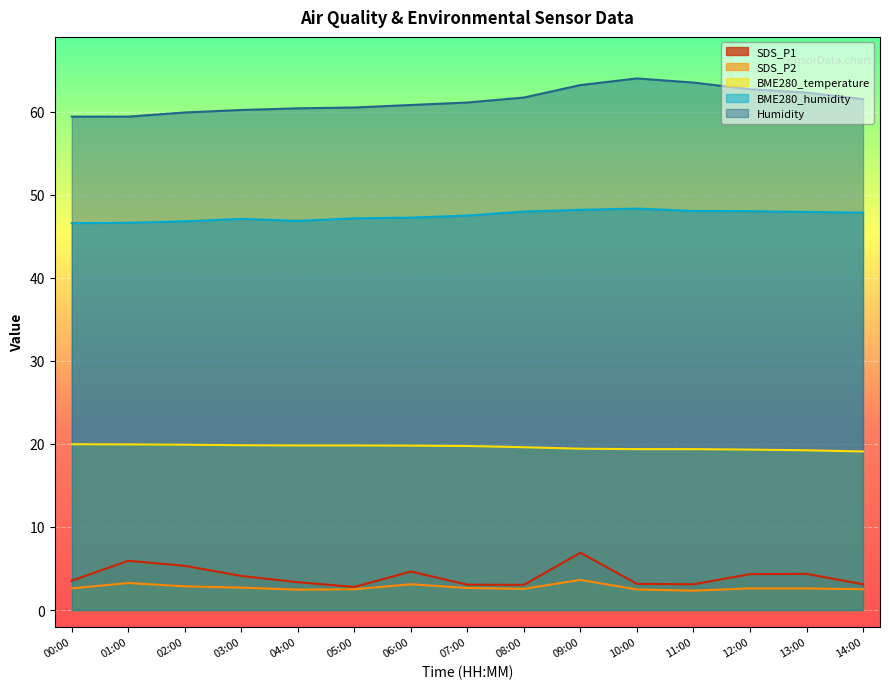

What is the difference between the maximum and minimum values in the SDS_P1 series?

4.1